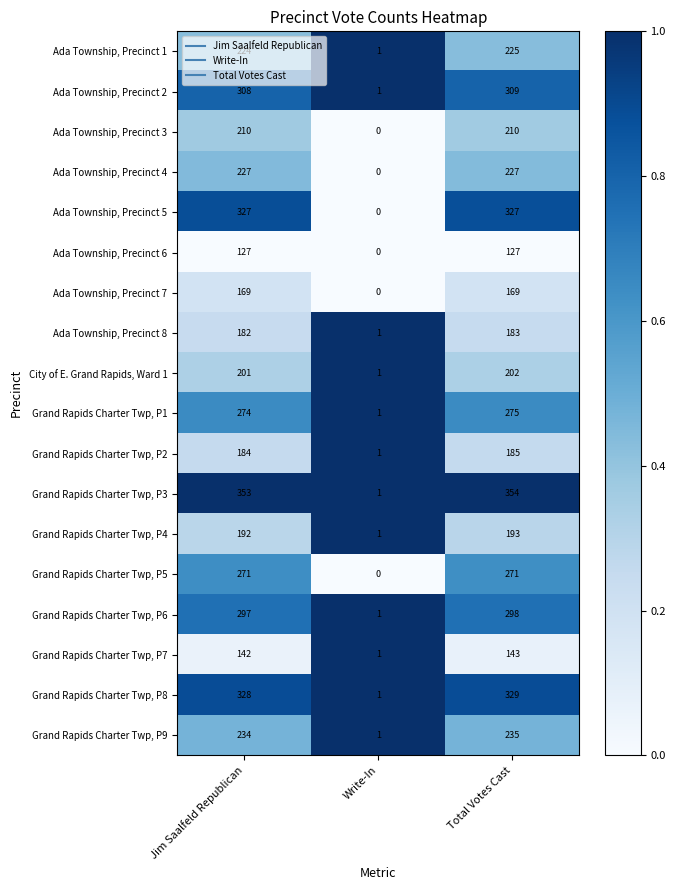

The Ada Township, Precinct 8 series shows 183 at Total Votes Cast. True or false?

True